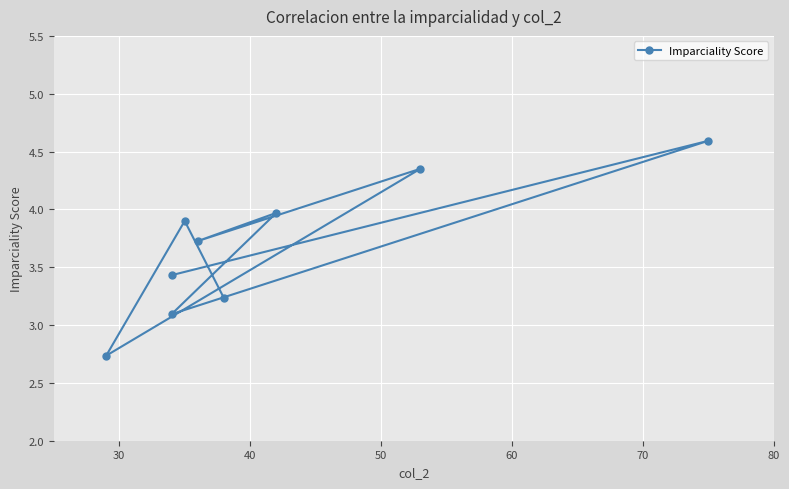

How many points are higher than both their immediate neighbors (excluding endpoints)?

4